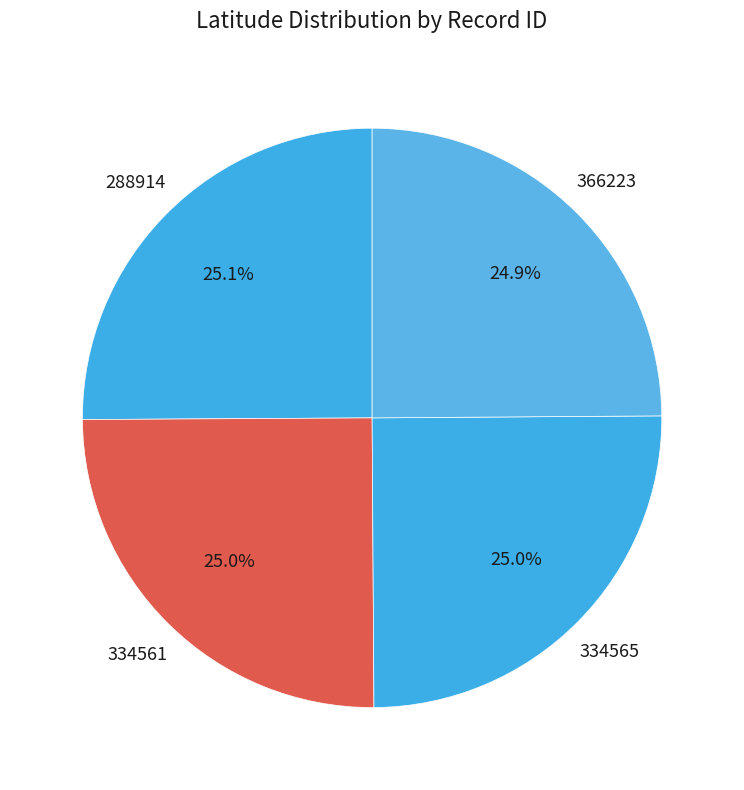

Is it true that 288914 is 25% of the pie?

True